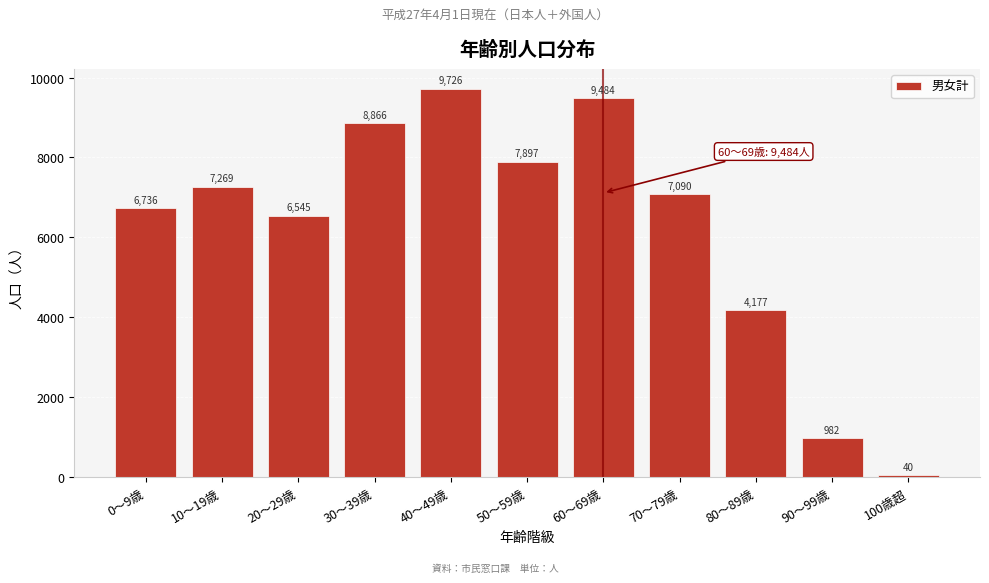

Reading left to right, list all the values displayed in this chart.

0～9歳=6736	10～19歳=7269	20～29歳=6545	30～39歳=8866	40～49歳=9726	50～59歳=7897	60～69歳=9484	70～79歳=7090	80～89歳=4177	90～99歳=982	100歳超=40